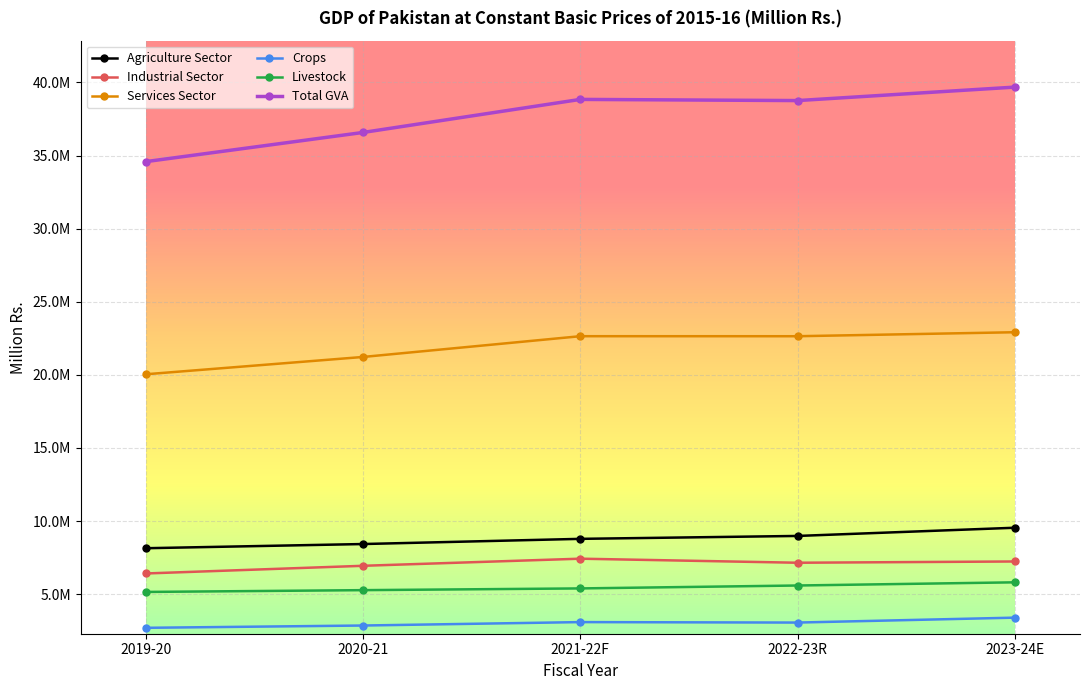

Is it true that Services Sector equals 21223003 at 2020-21?

True